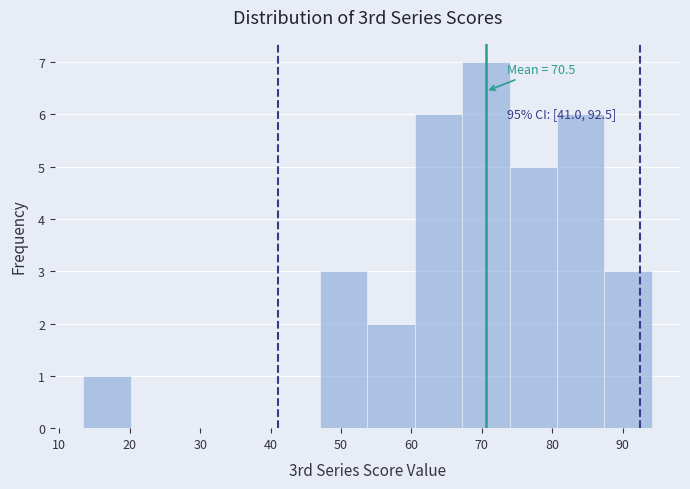

Over which range of the x-axis is the bar tallest?

67 to 74